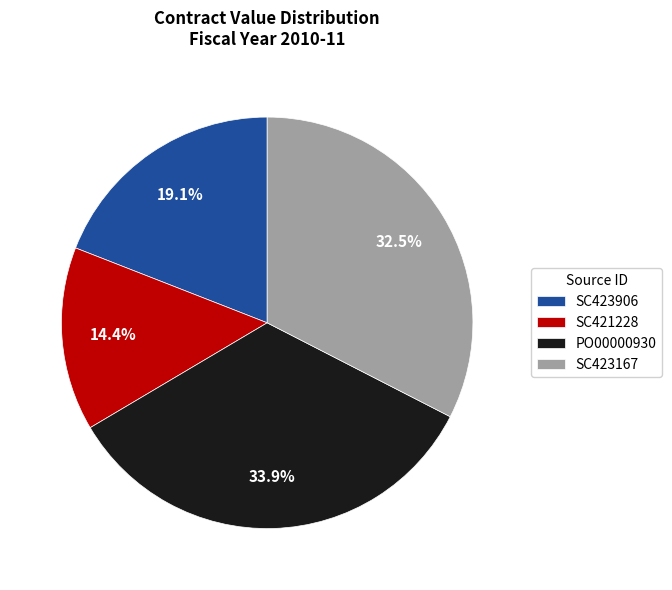

Is there a majority slice in this chart?

No